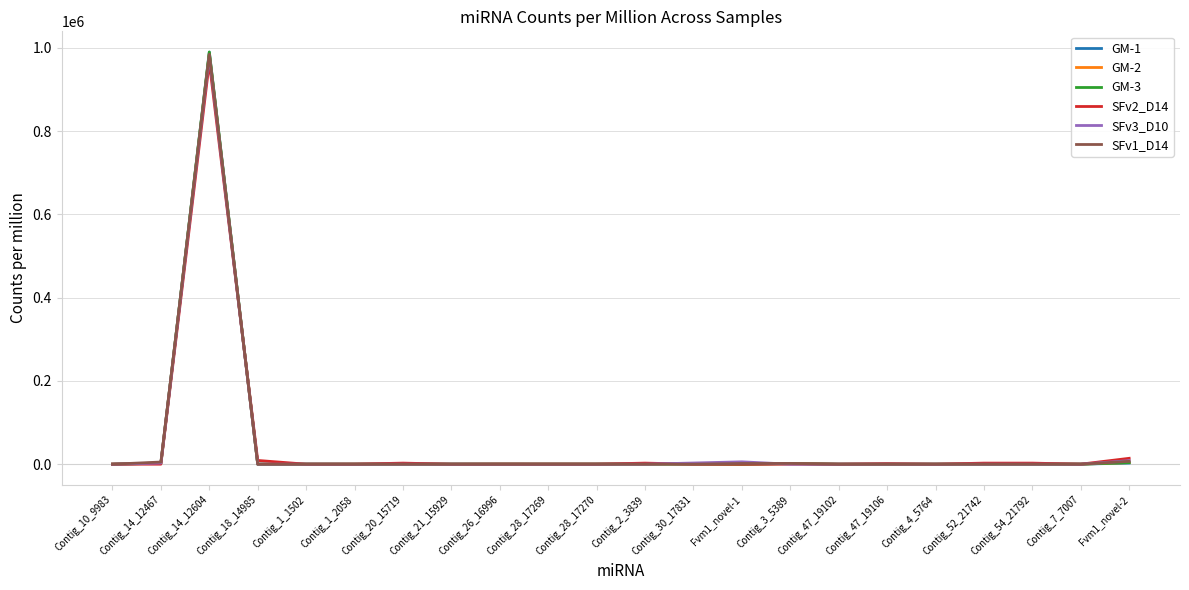

At which label does GM-1 reach its peak?

Contig_14_12604